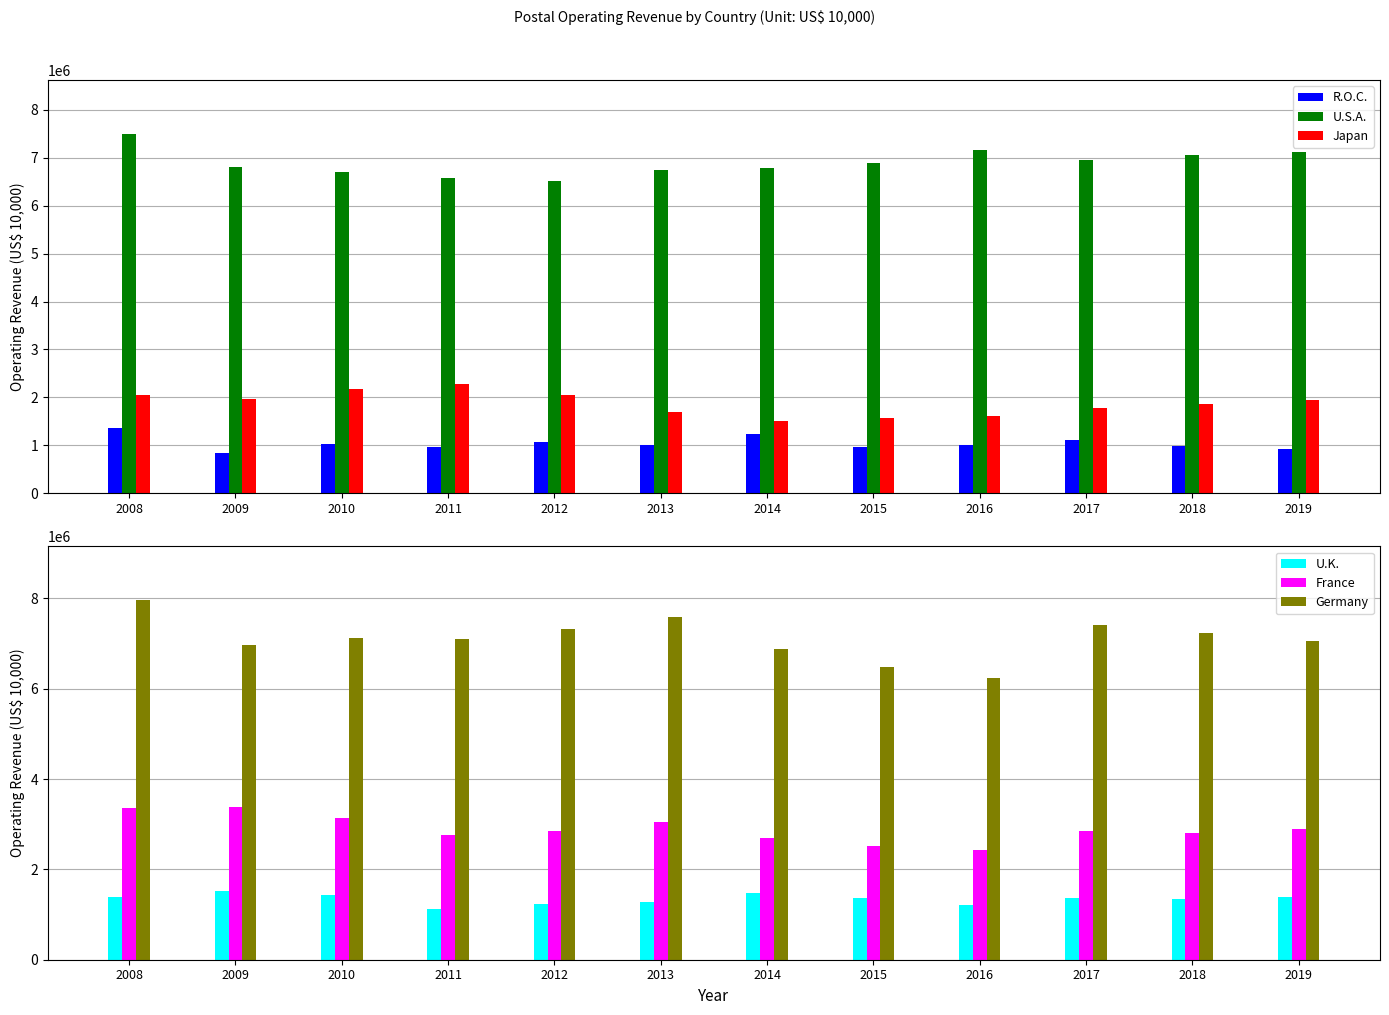

How many values in the Germany series exceed 7130963?

5